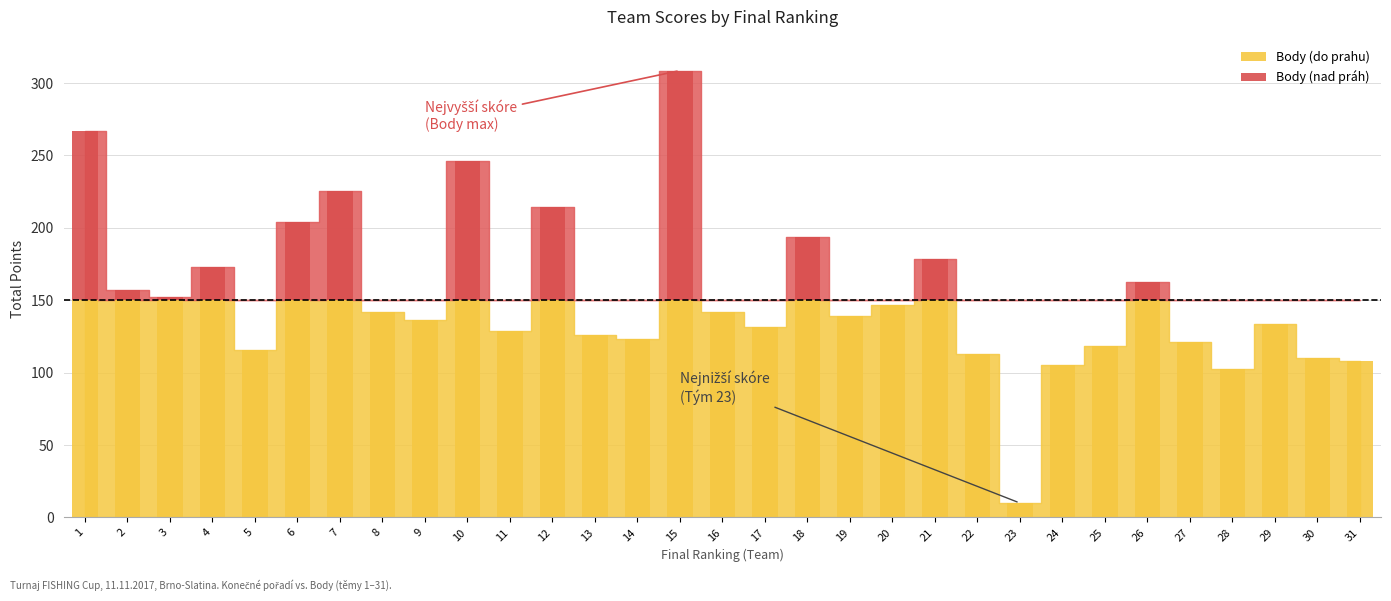

Between 24 and 26, which is larger?

26